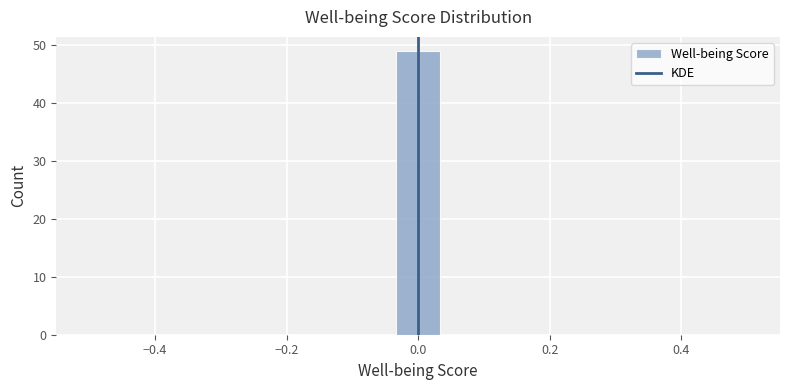

Read against the x-axis, roughly where is the centre of the tallest bar?

0.00